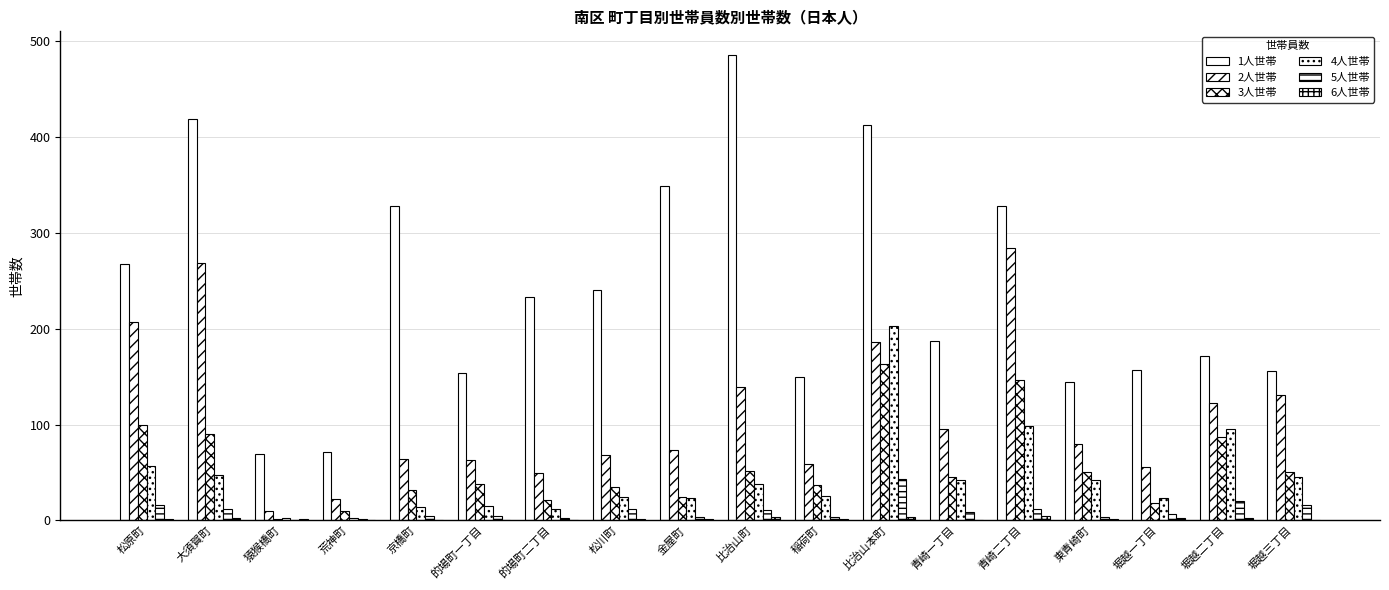

What is the difference between the second highest and second lowest values in the 1人世帯 series?

348